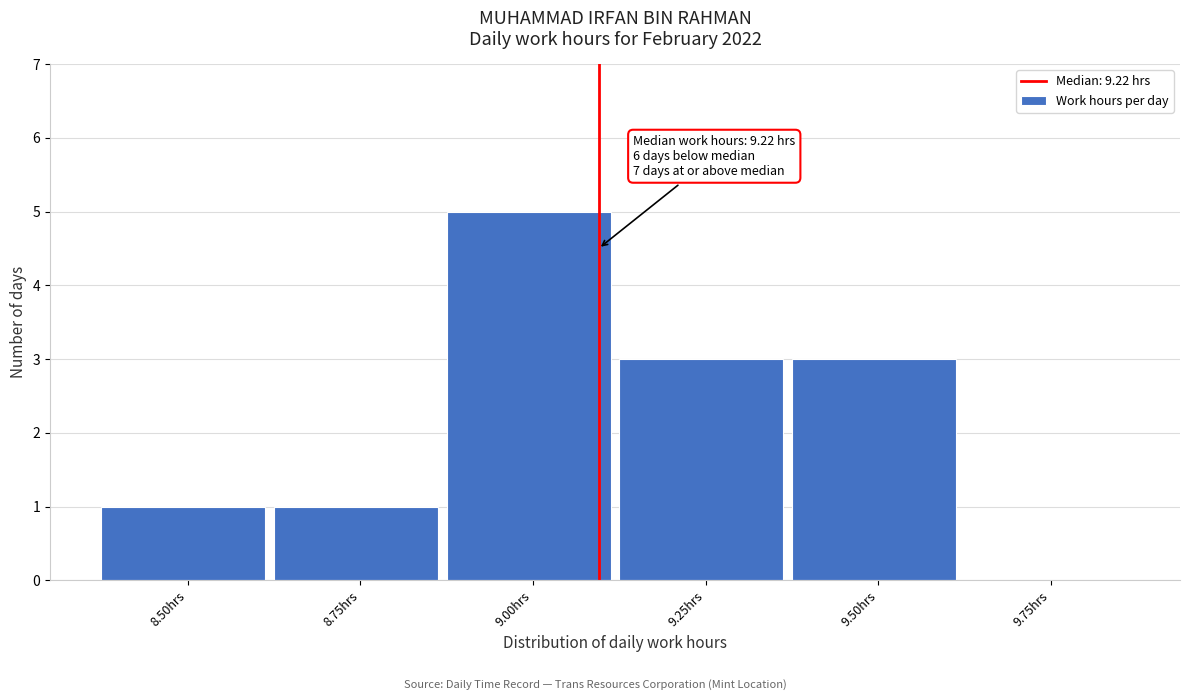

Reading left to right, what are all the values shown in this chart?

8.50hrs=1	8.75hrs=1	9.00hrs=5	9.25hrs=3	9.50hrs=3	9.75hrs=0